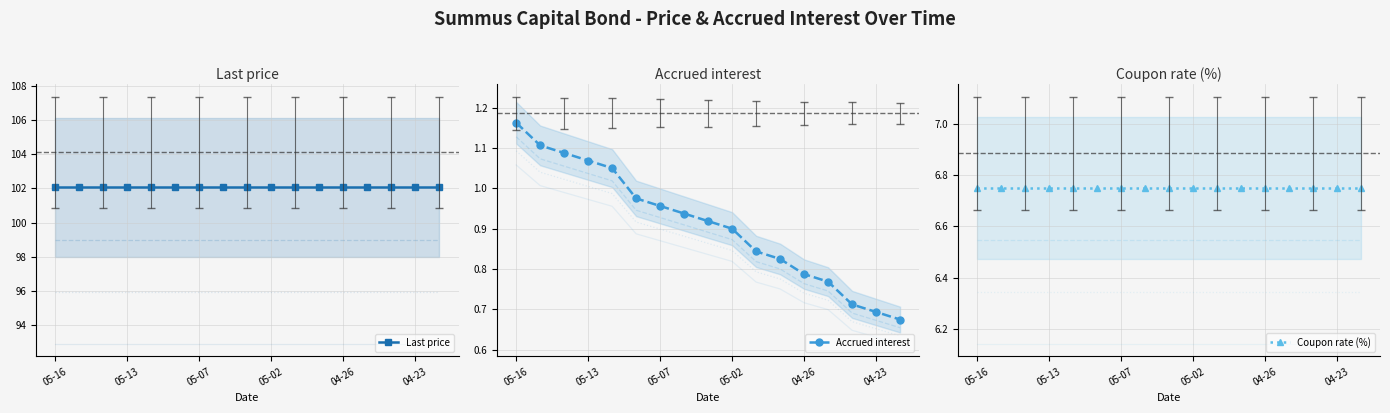

Reading left to right, extract all data points from this chart.

Last price: 102.1	102.1	102.1	102.1	102.1	102.1	102.1	102.1	102.1	102.1	102.1	102.1	102.1	102.1	102.1	102.1	102.1
Accrued interest: 1.2	1.1	1.1	1.1	1.1	1.0	1.0	0.9	0.9	0.9	0.8	0.8	0.8	0.8	0.7	0.7	0.7
Coupon rate (%): 6.8	6.8	6.8	6.8	6.8	6.8	6.8	6.8	6.8	6.8	6.8	6.8	6.8	6.8	6.8	6.8	6.8